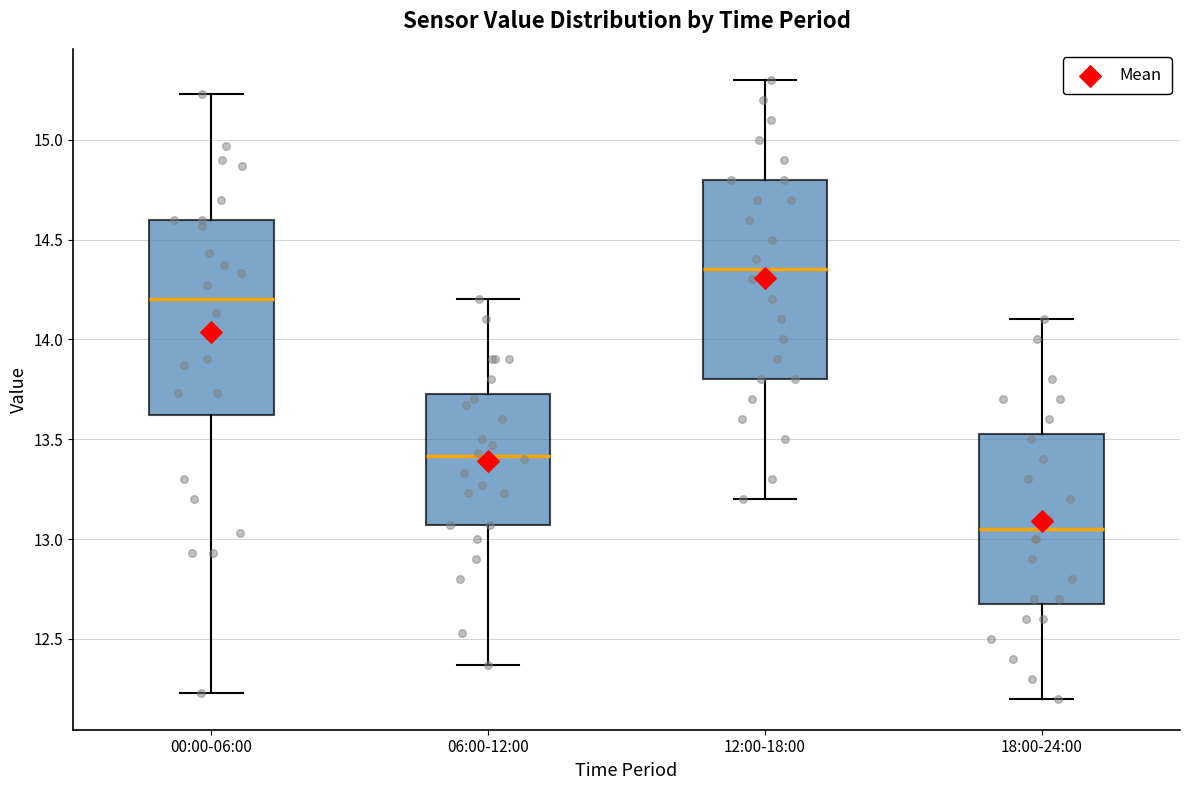

Reading left to right, transcribe this box plot: for each box, give where its median line is, the range the box spans, and where its two whiskers end, as read against the y-axis. The values are not printed on the chart, so give them approximately, as read against the axis.

00:00-06:00: median 14.20, box 13.60 to 14.60, whiskers 12.25 to 15.25
06:00-12:00: median 13.40, box 13.05 to 13.75, whiskers 12.35 to 14.20
12:00-18:00: median 14.35, box 13.80 to 14.80, whiskers 13.20 to 15.30
18:00-24:00: median 13.05, box 12.70 to 13.55, whiskers 12.20 to 14.10